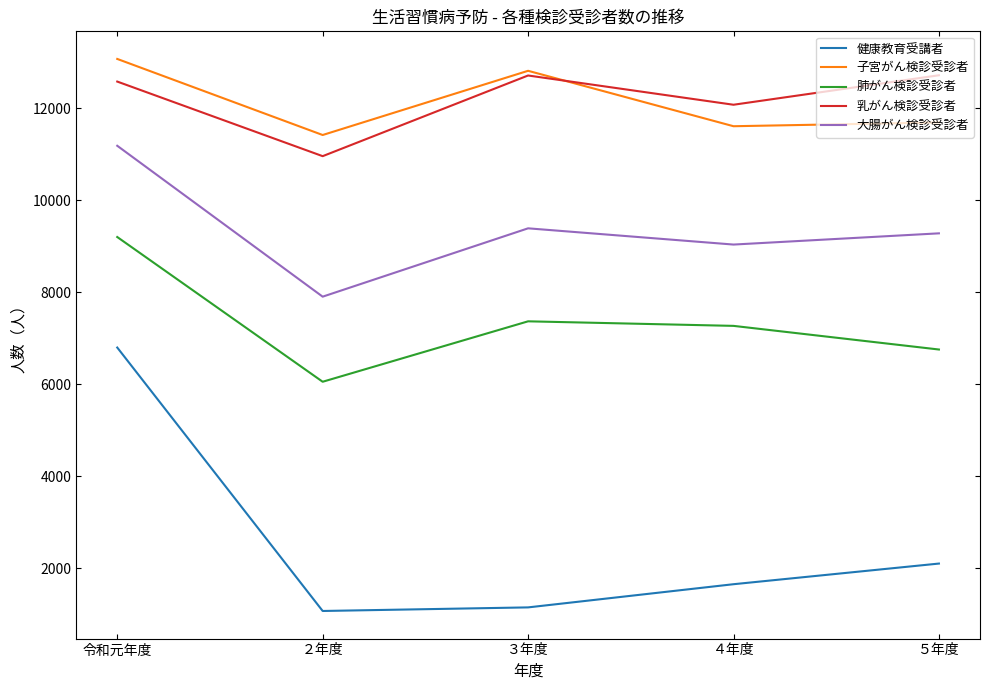

True or false: 肺がん検診受診者 and 子宮がん検診受診者 intersect in this chart.

False